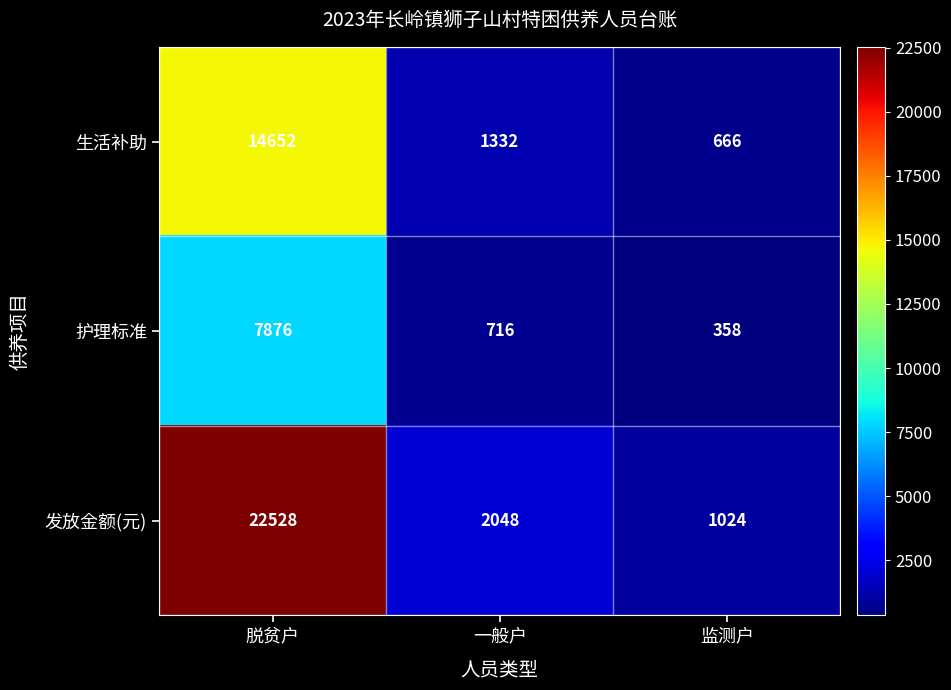

The value of 生活补助 at 监测户 is 1073. True or false?

False